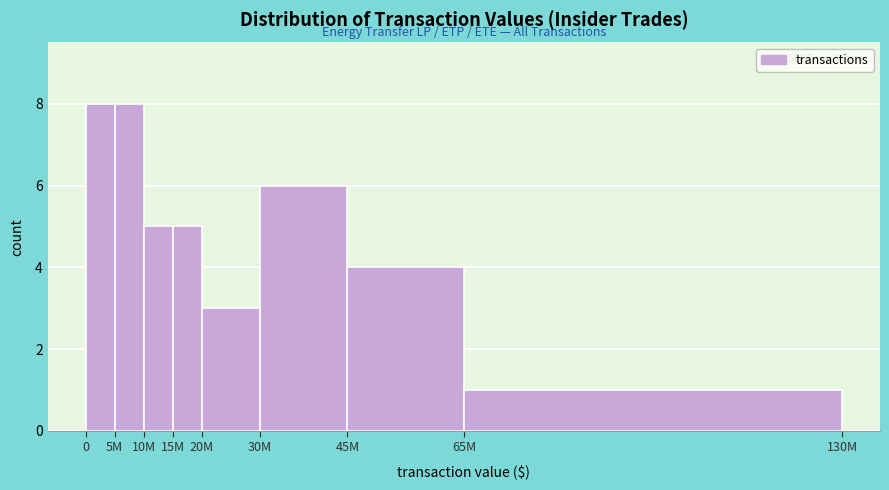

Reading left to right, extract all data points from this chart.

0=8	5M=8	10M=5	15M=5	20M=3	30M=6	45M=4	65M=1